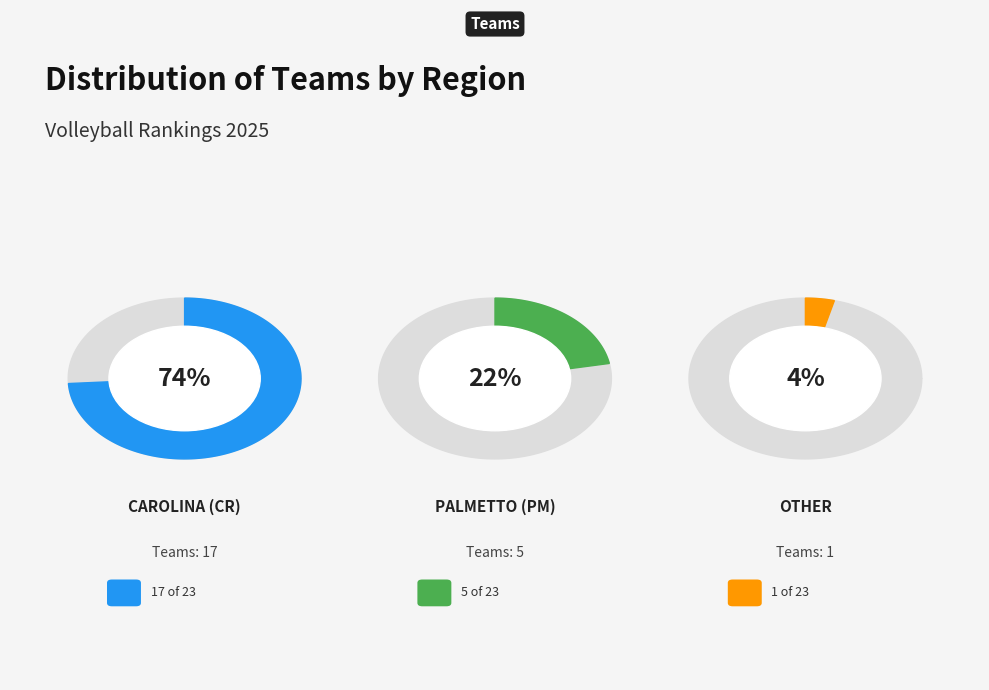

To the nearest percent, what is the combined percentage of Other and Carolina (CR)?

78%